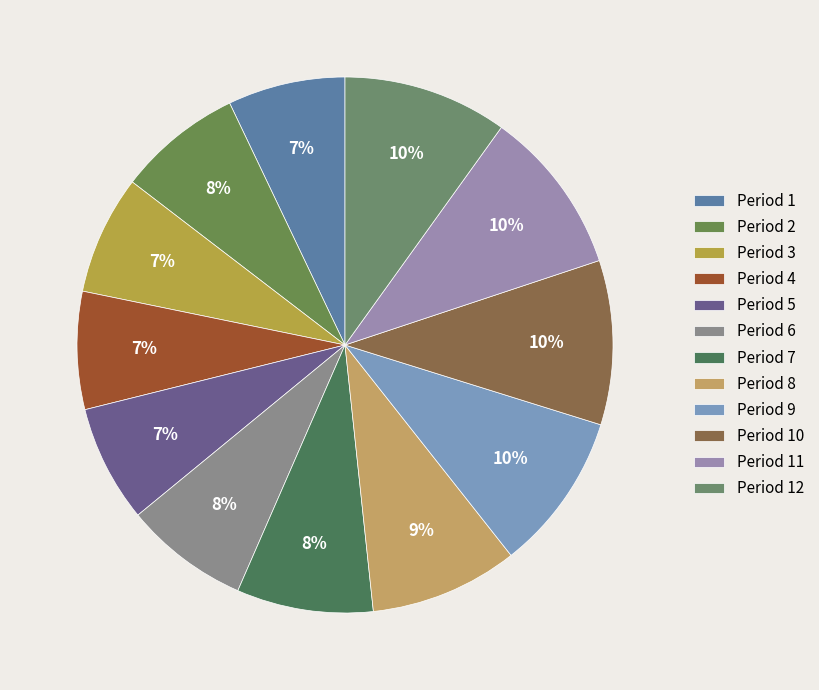

To the nearest percent, what is the average slice percentage?

8%